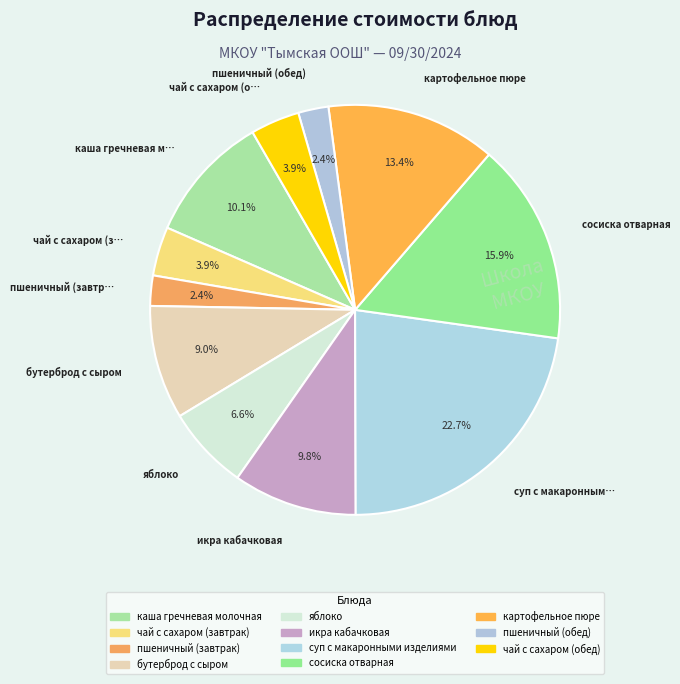

To the nearest percent, what is the difference between the чай с сахаром (завтрак) and сосиска отварная slice percentages?

12%